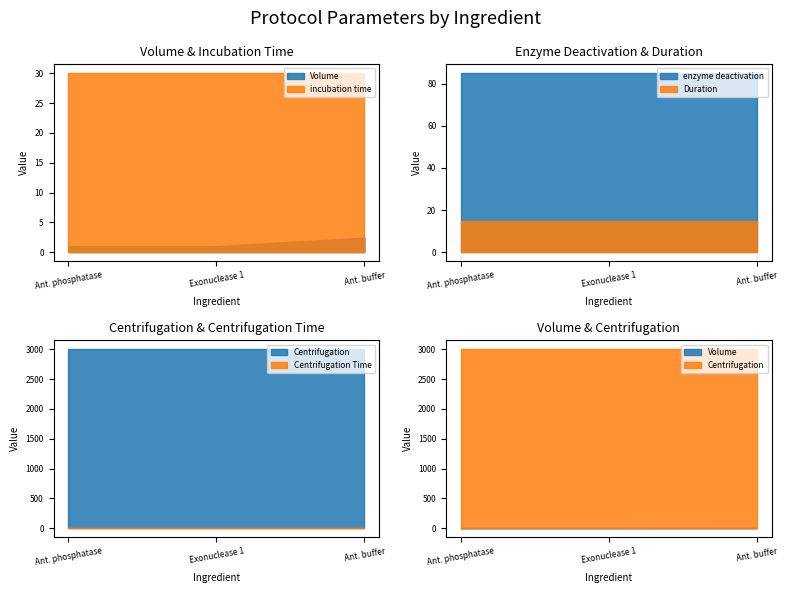

Which category has the lowest value across all series?

Antarctic phosphatase